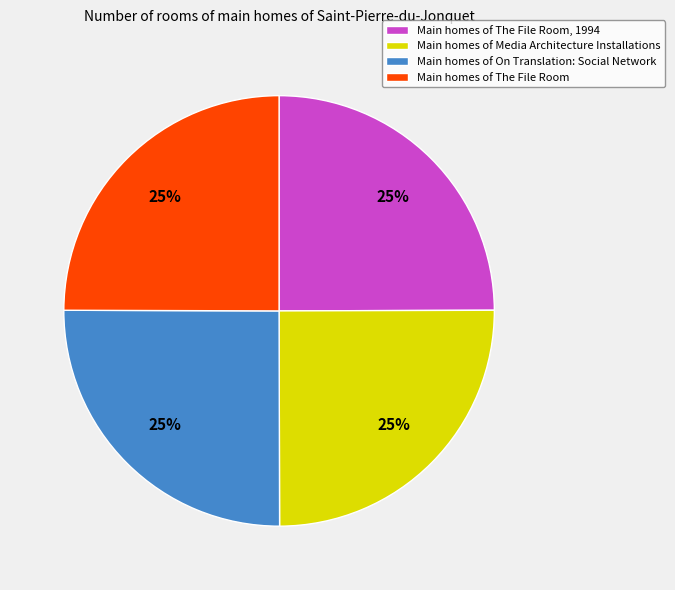

Is it true that Main homes of The File Room, 1994 is 15% of the pie?

False